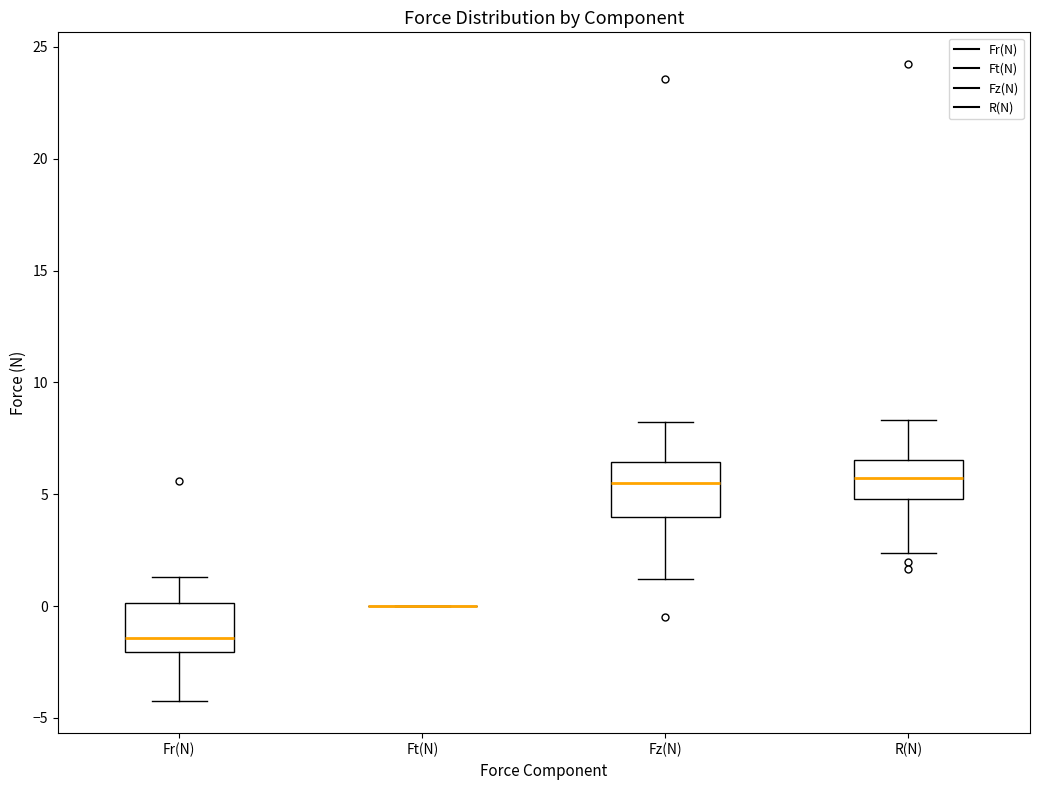

Reading left to right, read every box against the y-axis: the position of its median line, the range the box covers, and the ends of its whiskers. The values are not printed on the chart, so give them approximately, as read against the axis.

Fr(N): median -1.5, box -2.0 to 0.0, whiskers -4.5 to 1.5
Ft(N): box collapsed to a line at 0.0, whiskers 0.0 to 0.0
Fz(N): median 5.5, box 4.0 to 6.5, whiskers 1.0 to 8.0
R(N): median 5.5, box 5.0 to 6.5, whiskers 2.5 to 8.5